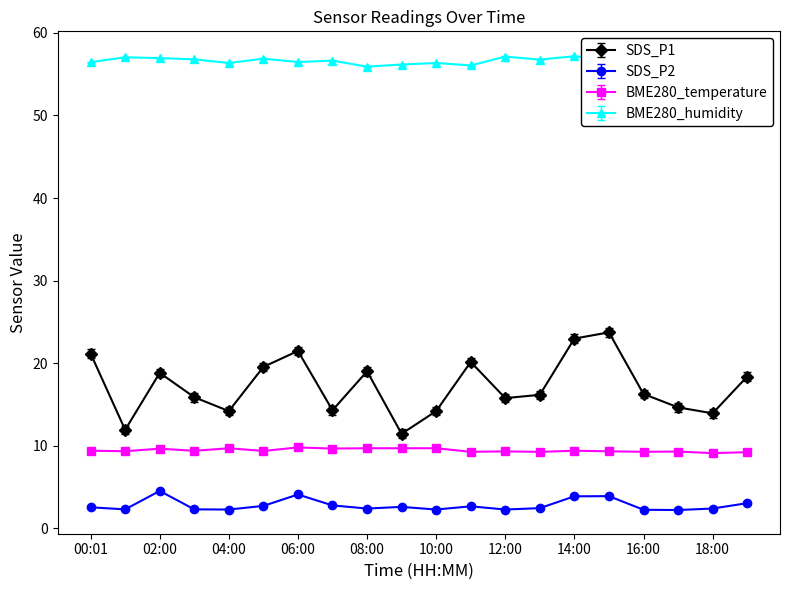

Does the chart display data point markers on the line(s)?

Yes